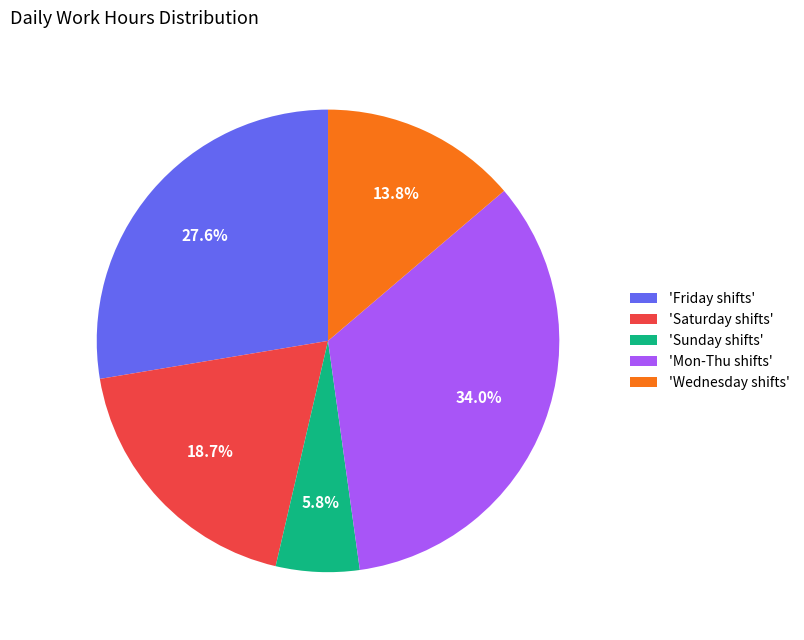

Which has a higher value, 'Saturday shifts' or 'Mon-Thu shifts'?

'Mon-Thu shifts'